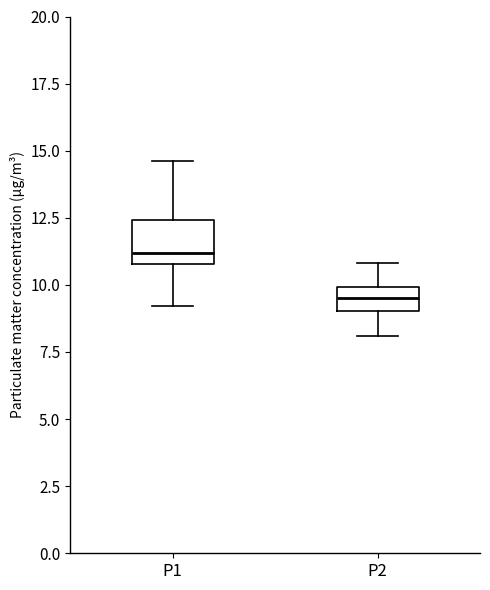

Where does the lower whisker of the box for P2 end on the y-axis? The values are not printed on the chart, so give them approximately, as read against the axis.

8.0